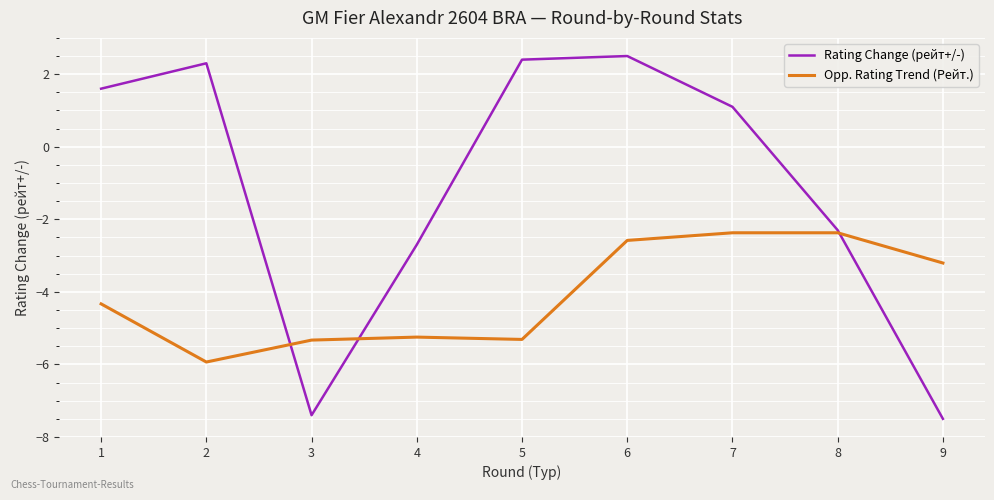

How many categories are shown in the chart?

9